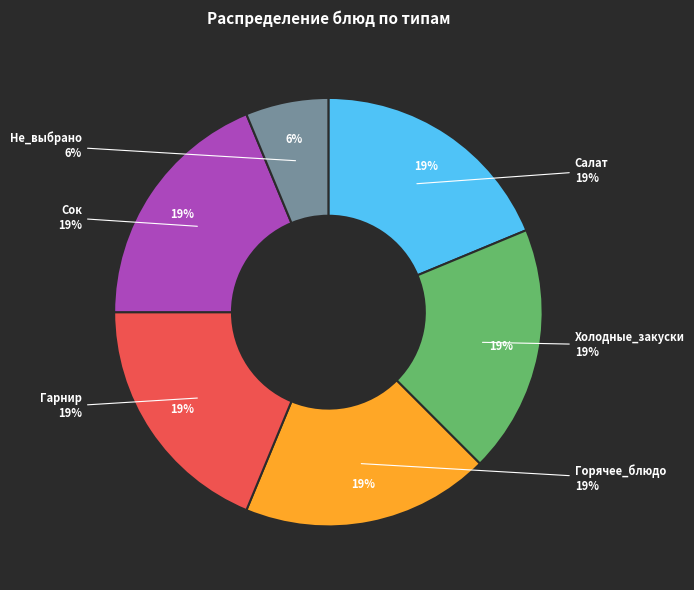

Rank the categories by value from highest to lowest.

Салат, Холодные_закуски, Горячее_блюдо, Гарнир, Сок, Не_выбрано